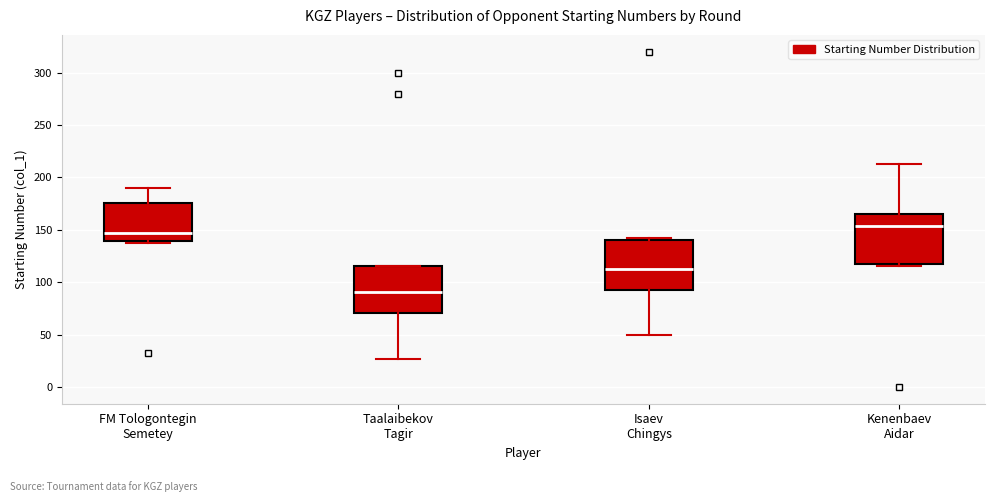

Reading left to right, read every box against the y-axis: the position of its median line, the range the box covers, and the ends of its whiskers. The values are not printed on the chart, so give them approximately, as read against the axis.

FM Tologontegin Semetey: median 145, box 140 to 175, whiskers 135 to 190
Taalaibekov Tagir: median 90, box 70 to 115, whiskers 25 to 115
Isaev Chingys: median 115, box 95 to 140, whiskers 50 to 140 (just above the box's upper edge)
Kenenbaev Aidar: median 155, box 115 to 165, whiskers 115 (just below the box's lower edge) to 215